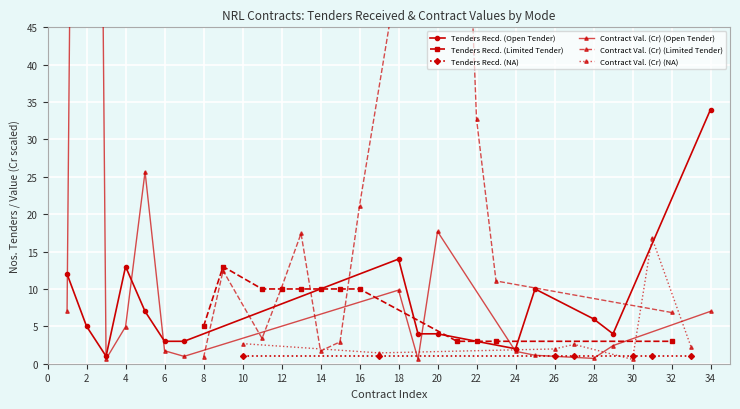

Does the chart display data point markers on the line(s)?

Yes